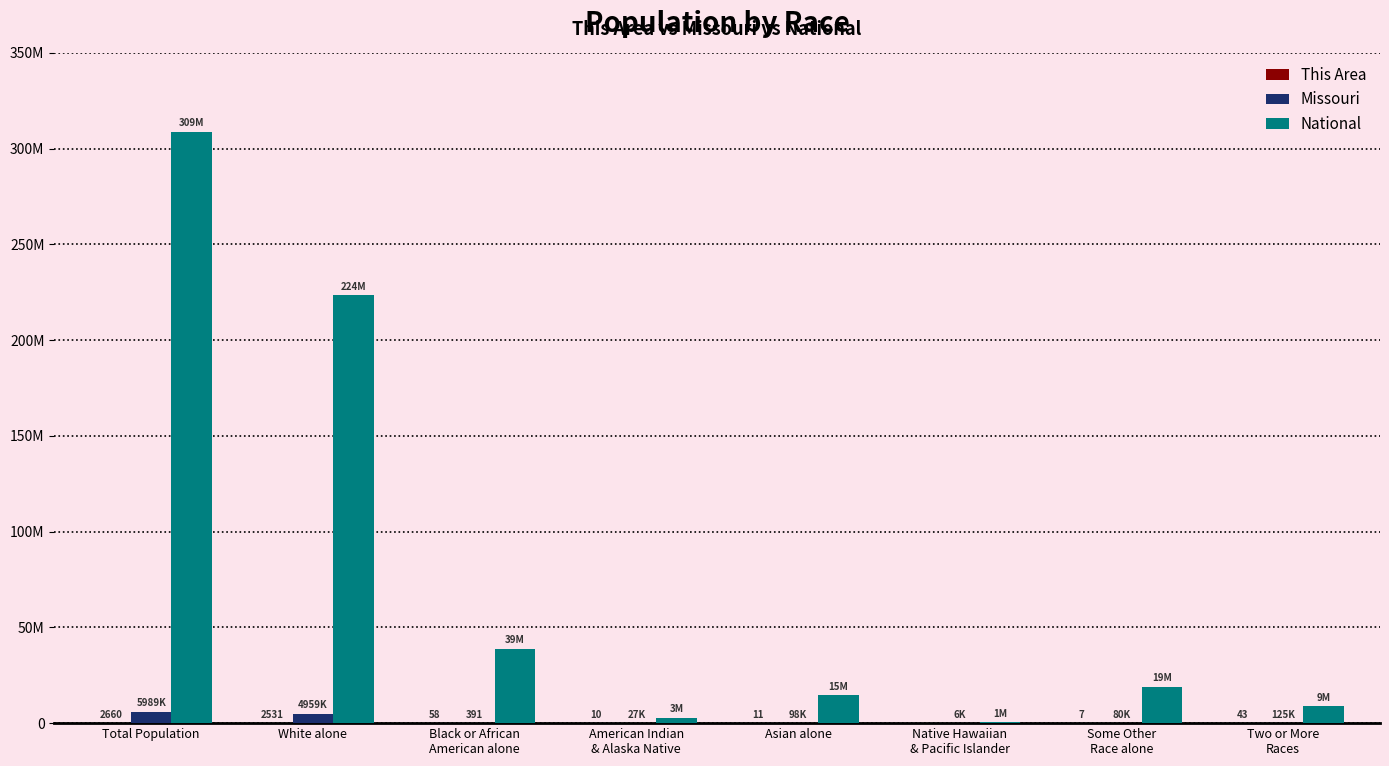

What is the difference between the This Area values at Native Hawaiian
& Pacific Islander and Asian alone?

11